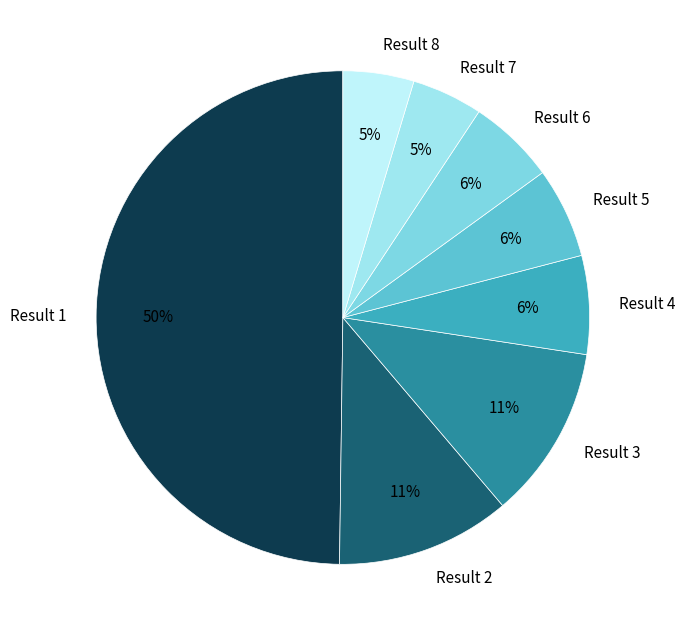

Does Result 3 represent more than half of the total?

No